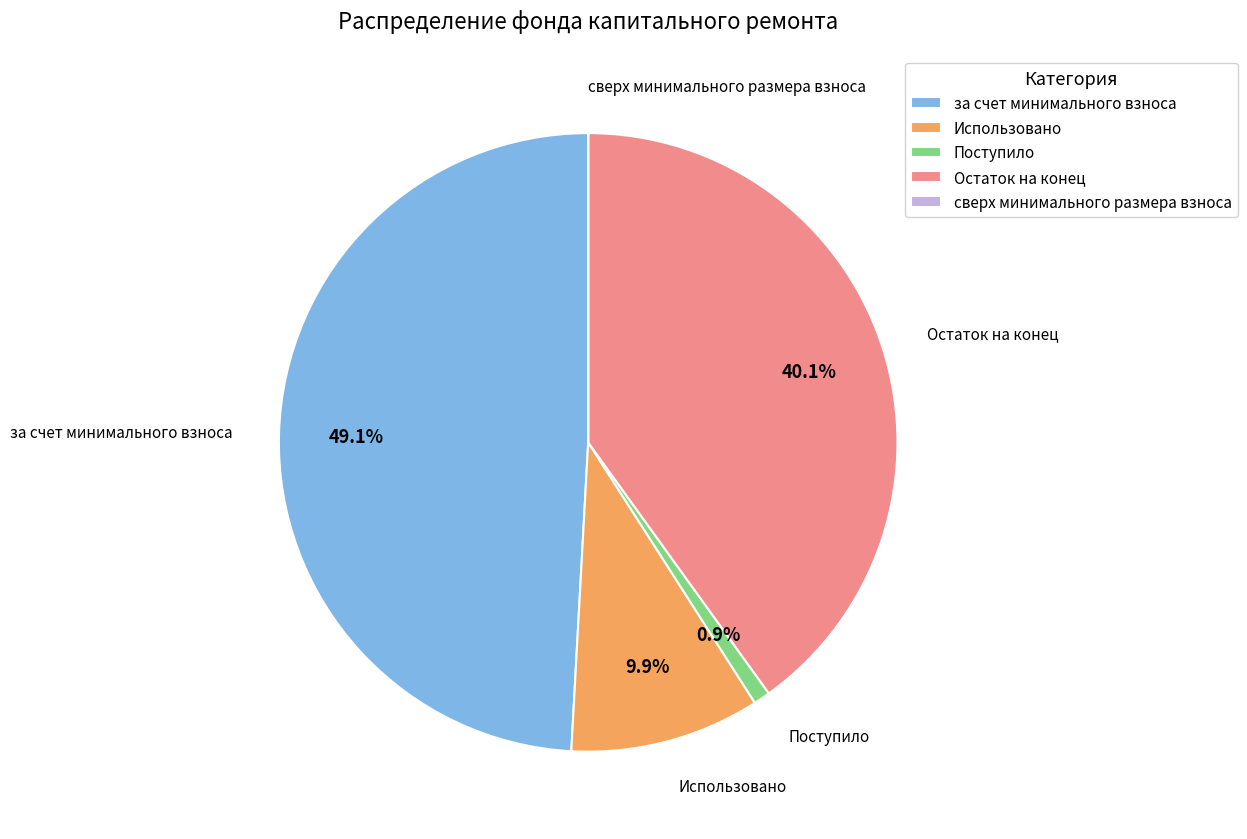

Approximately how many times larger is the value at за счет минимального взноса compared to Поступило?

56.5